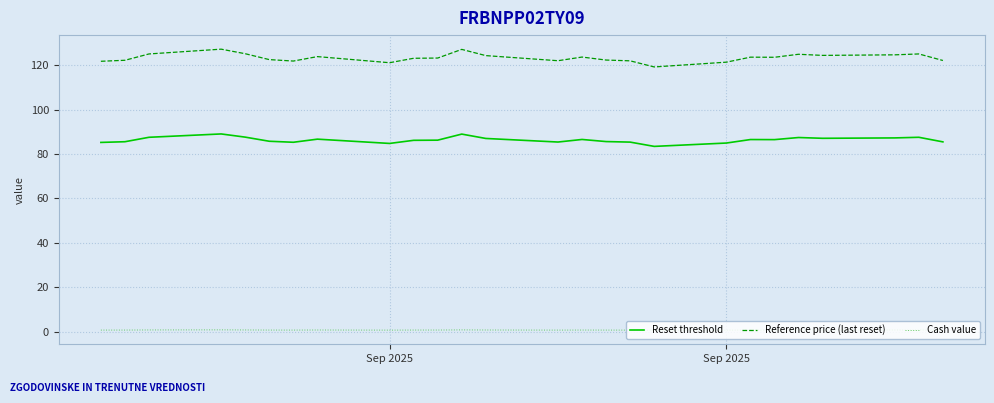

Does the chart display data point markers on the line(s)?

No